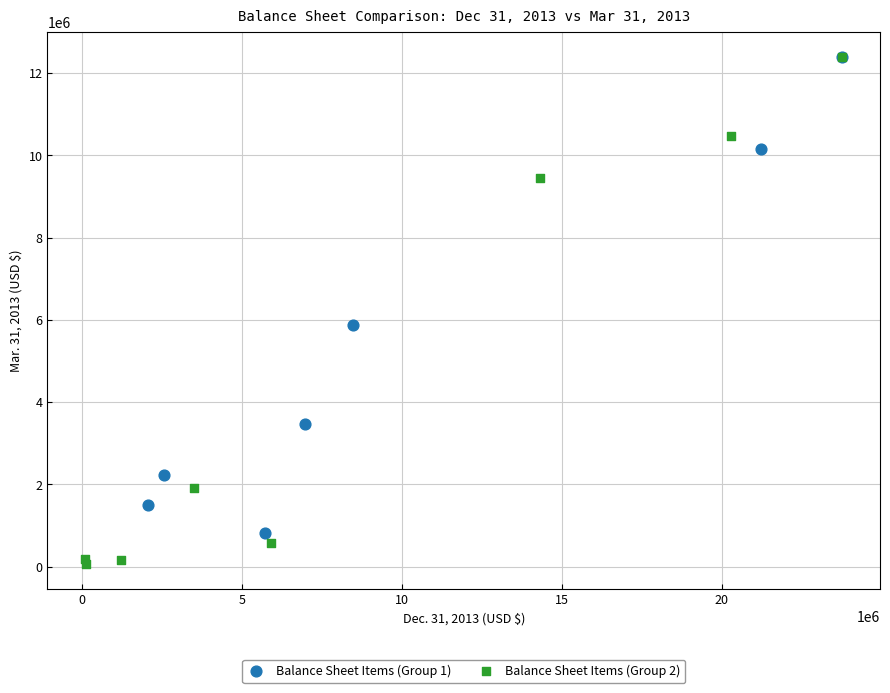

Which series contains the lowest Y value?

Balance Sheet Items (Group 2)